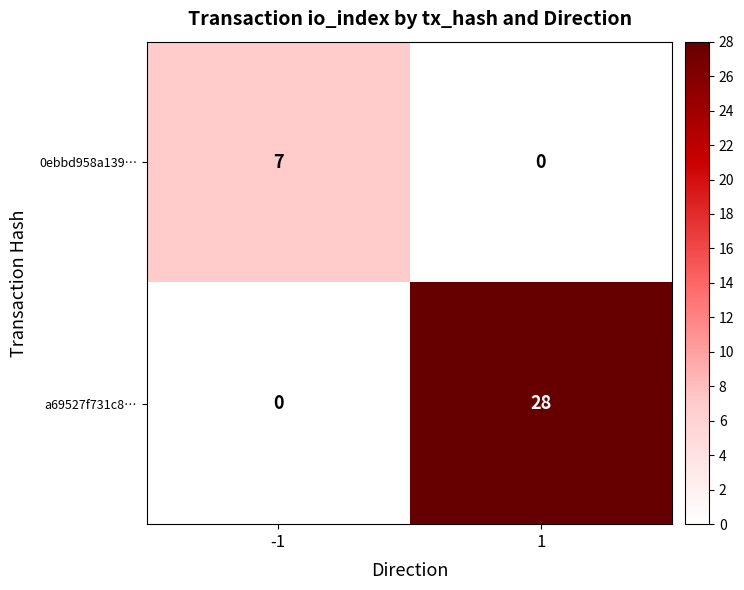

List the series in order of their peak value, highest first.

a69527f731c8…, 0ebbd958a139…